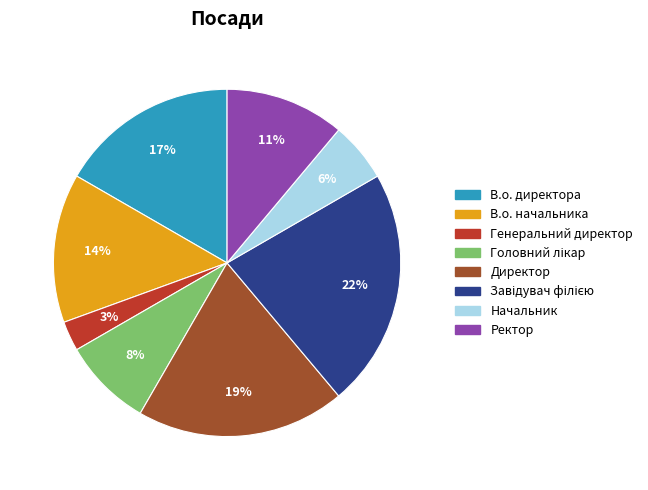

Is the sum of В.о. директора and Директор greater than half?

No